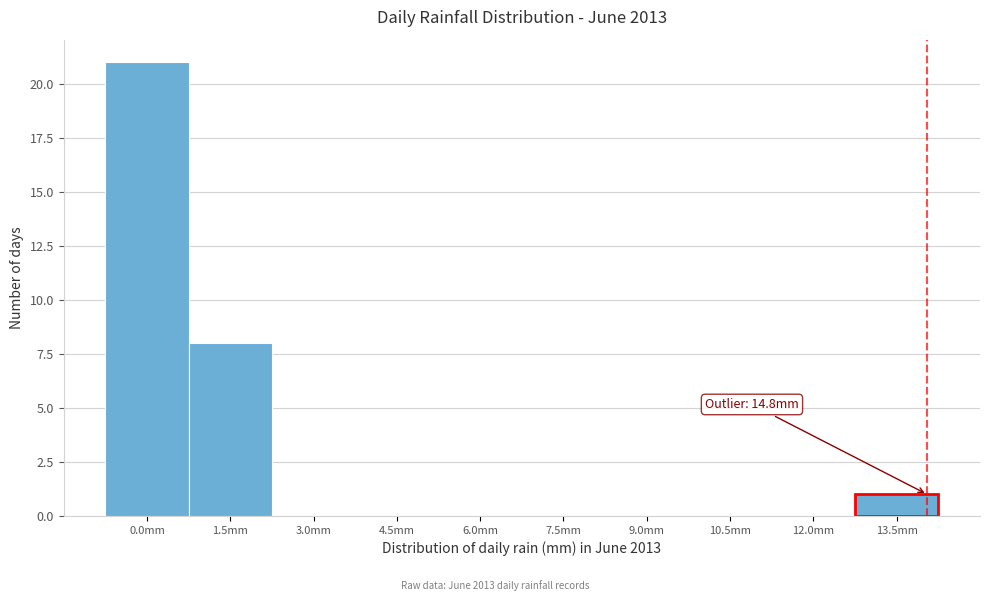

Reading left to right, transcribe all the data shown in this chart.

0.0mm=21	1.5mm=8	3.0mm=0	4.5mm=0	6.0mm=0	7.5mm=0	9.0mm=0	10.5mm=0	12.0mm=0	13.5mm=1